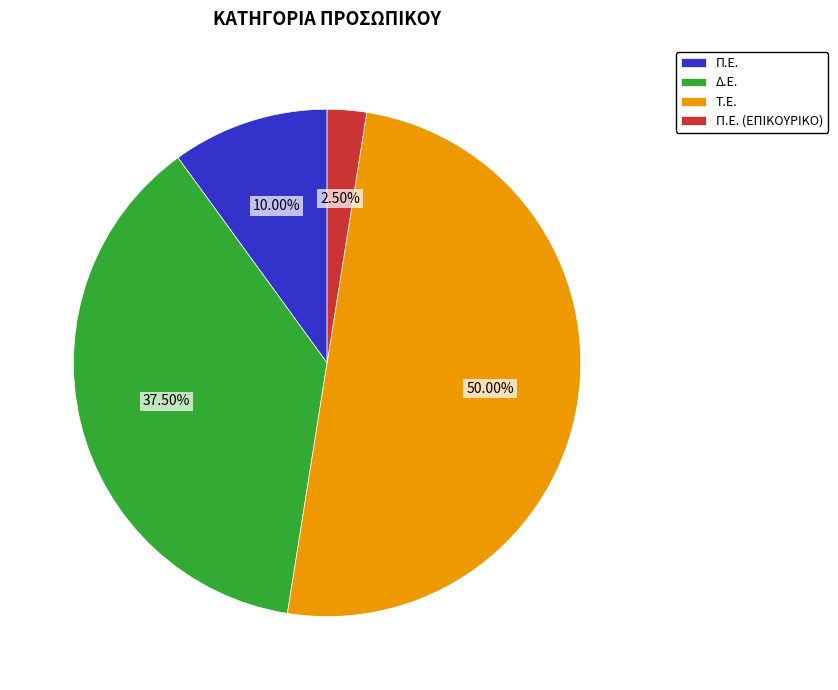

How many slices are in this pie chart?

4